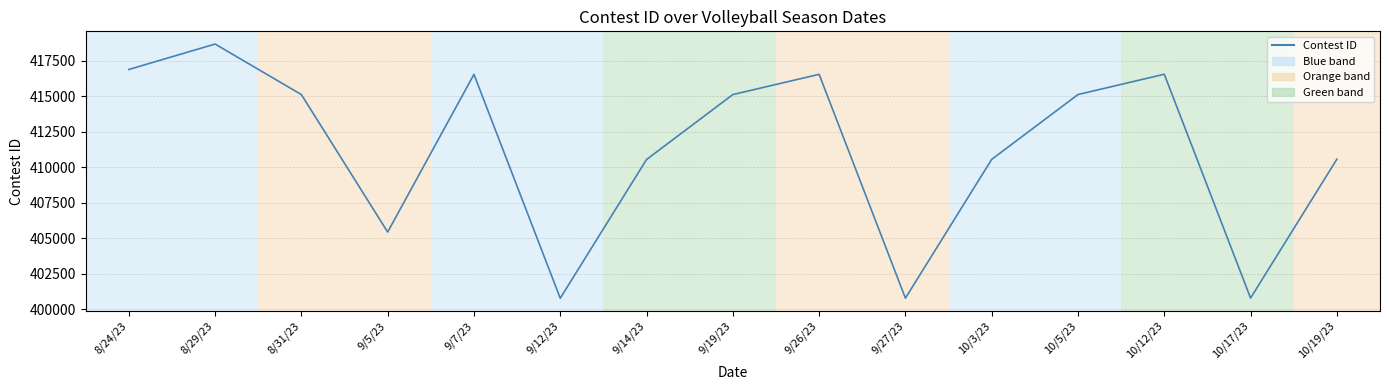

What is the difference between the values at 9/12/23 and 8/29/23?

17894